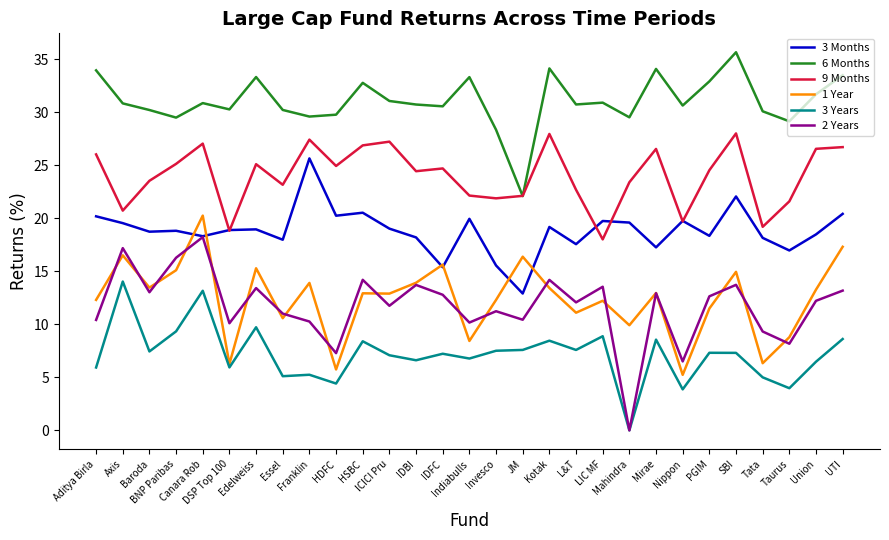

In 2 Years, how many points are lower than both neighbors (excluding endpoints)?

10